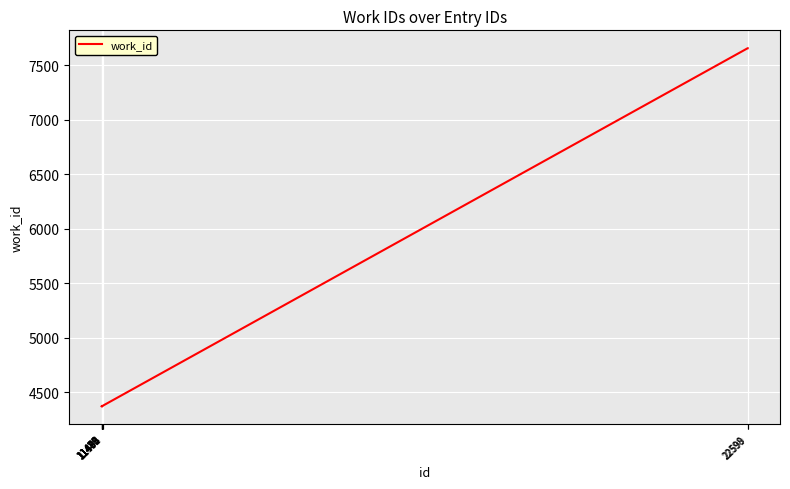

What is the minimum value shown in the chart?

4371